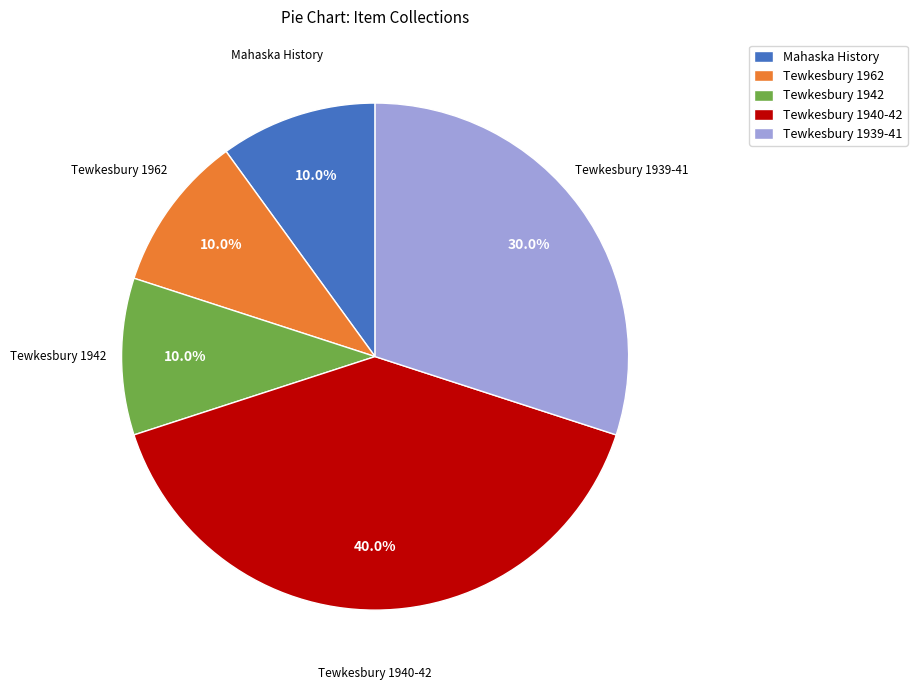

Which slice is the largest?

Tewkesbury 1940-42